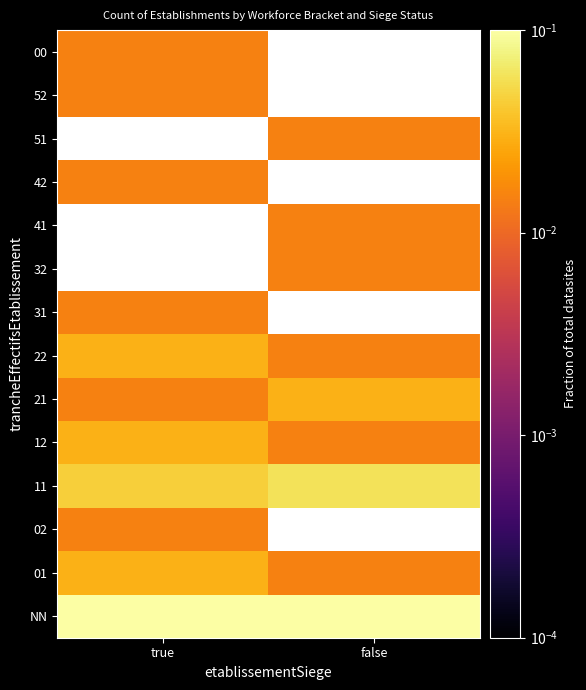

Which has a higher value, true or false?

false